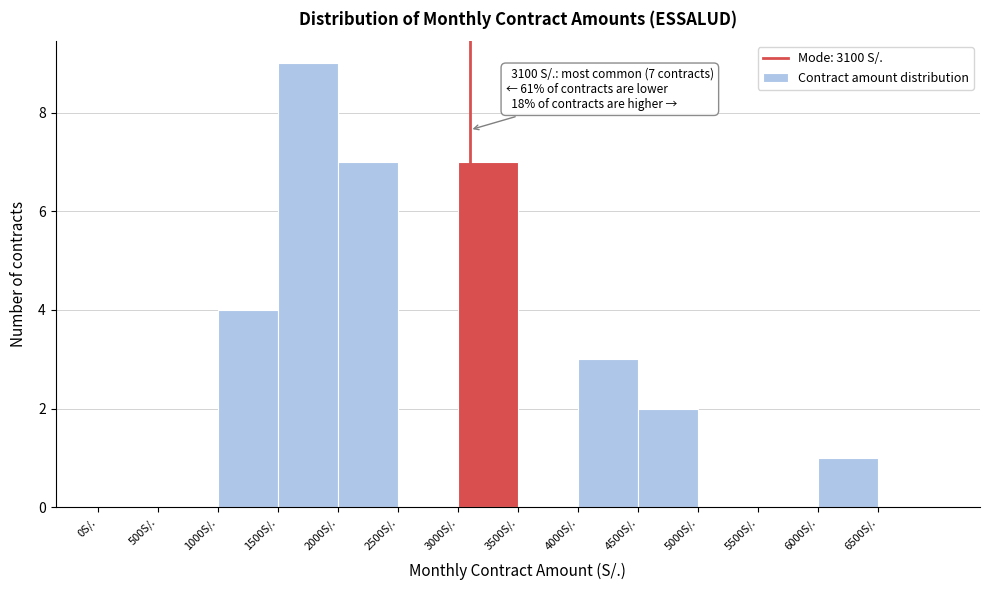

Over which range of the x-axis is the bar tallest?

1500 to 2000